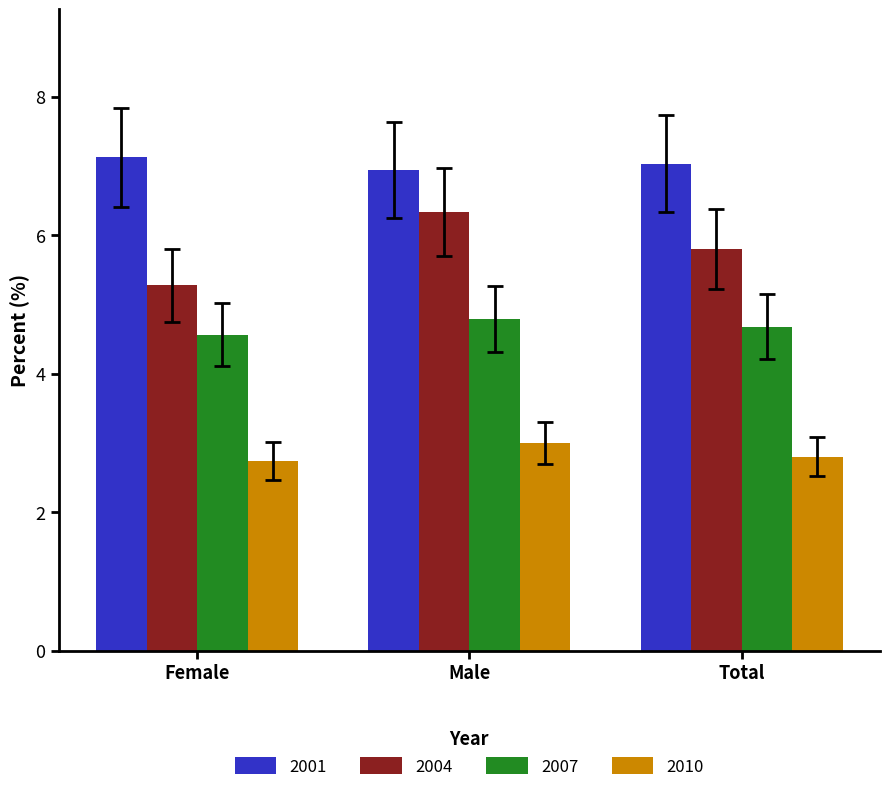

How many bars are there in total?

12